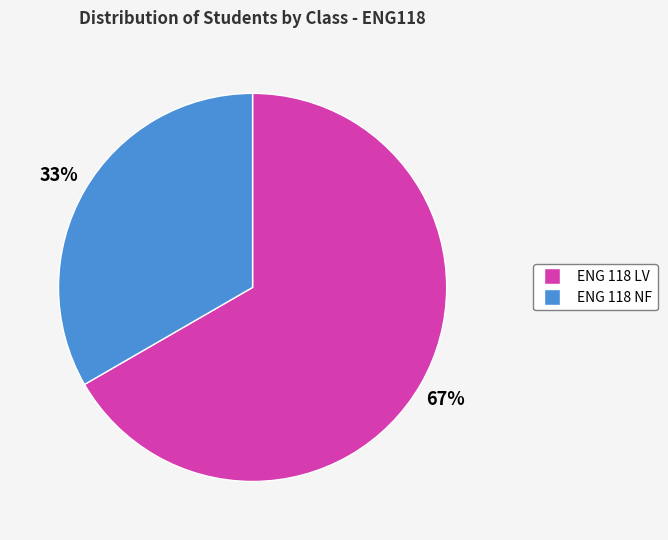

True or false: ENG 118 NF accounts for 26% of the total.

False